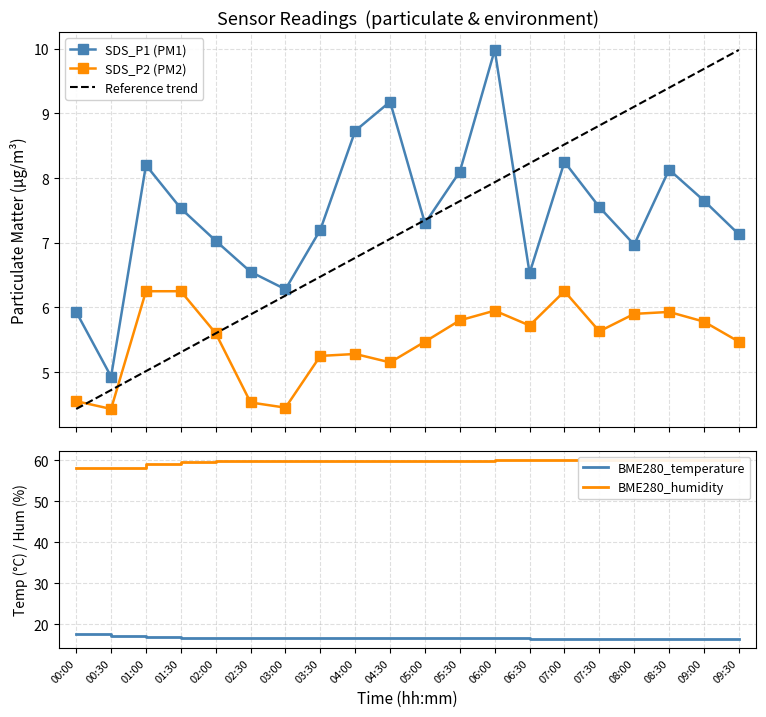

True or false: Reference trend and BME280_temperature intersect in this chart.

False